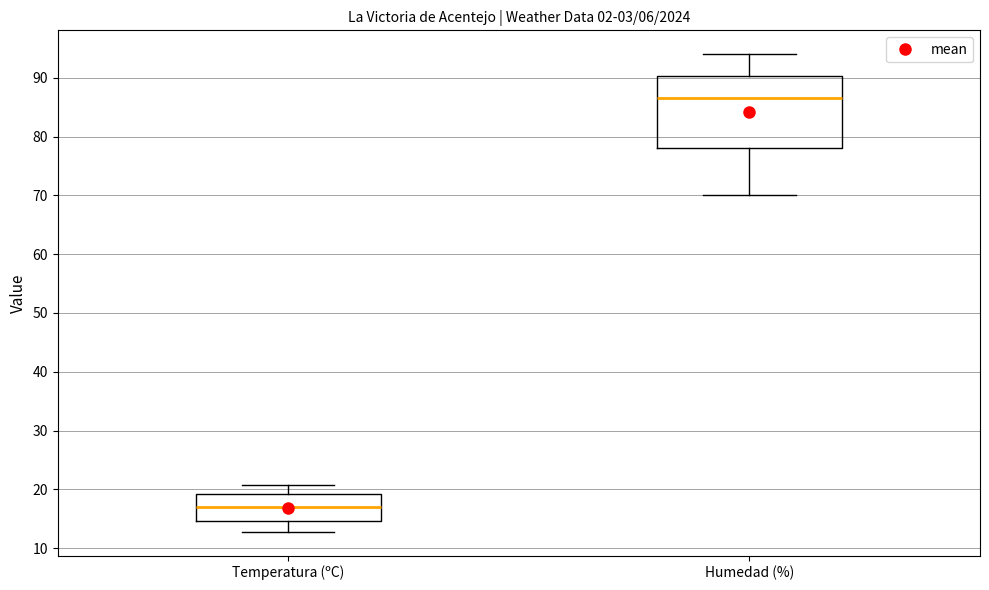

Reading left to right, read every box against the y-axis: the position of its median line, the range the box covers, and the ends of its whiskers. The values are not printed on the chart, so give them approximately, as read against the axis.

Temperatura (ºC): median 17, box 15 to 19, whiskers 13 to 21
Humedad (%): median 87, box 78 to 90, whiskers 70 to 94